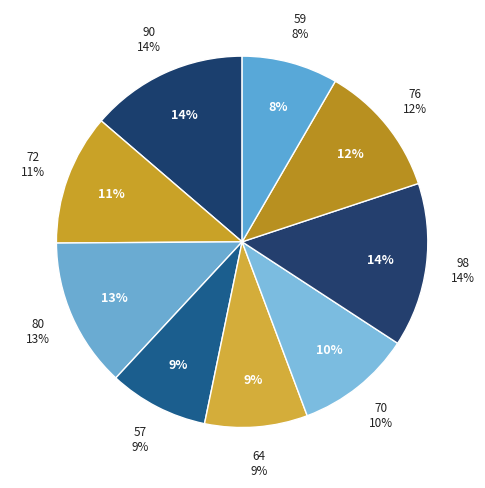

To the nearest percent, what is the difference between the 72 and 80 slice percentages?

2%